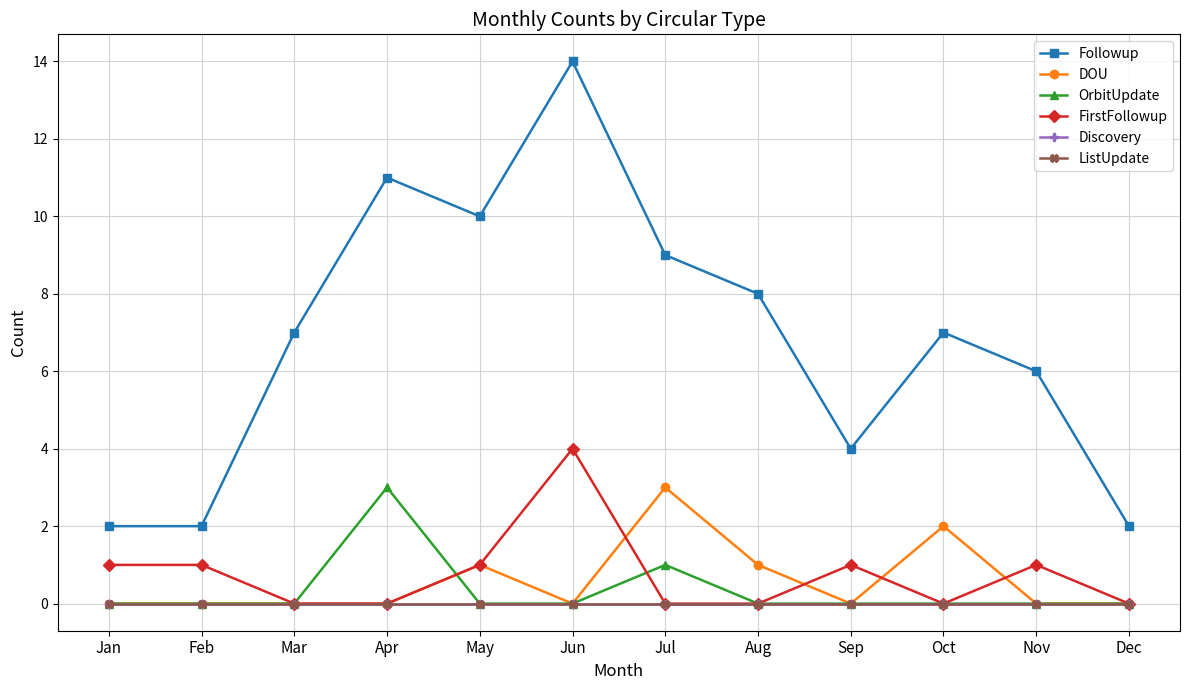

Does the chart have visible grid lines?

Yes